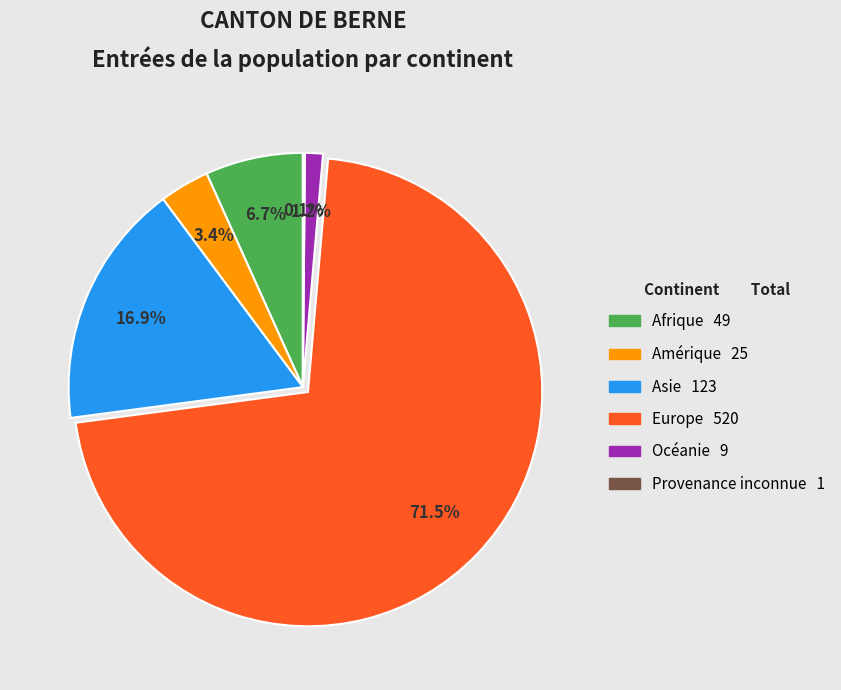

Which has a higher value, Amérique or Asie?

Asie